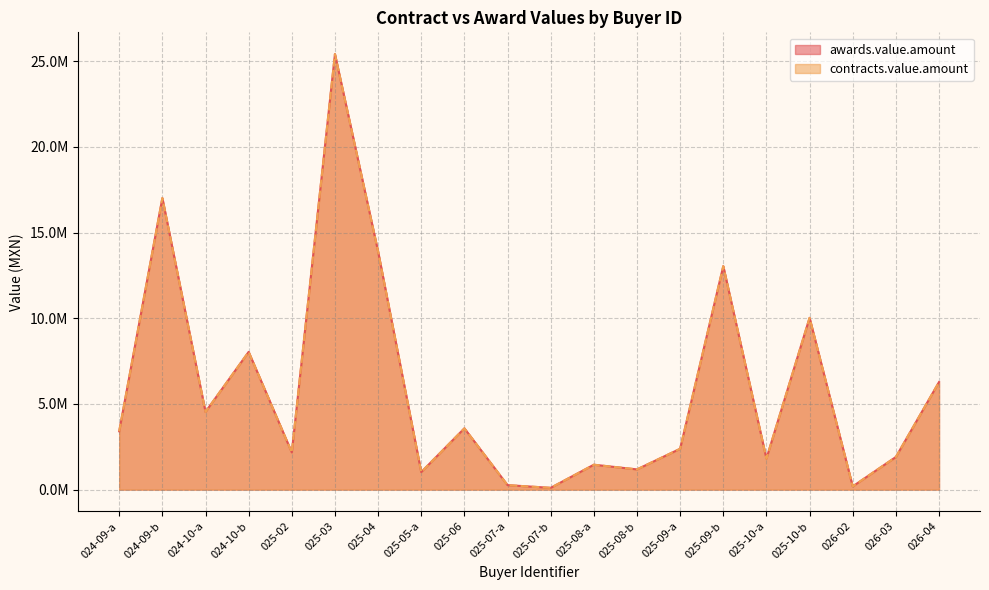

Rank the series by their maximum value, from lowest to highest.

awards.value.amount, contracts.value.amount